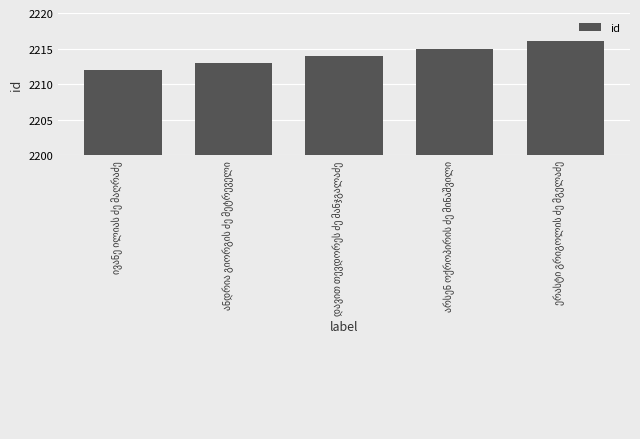

What is the smallest value displayed?

2212